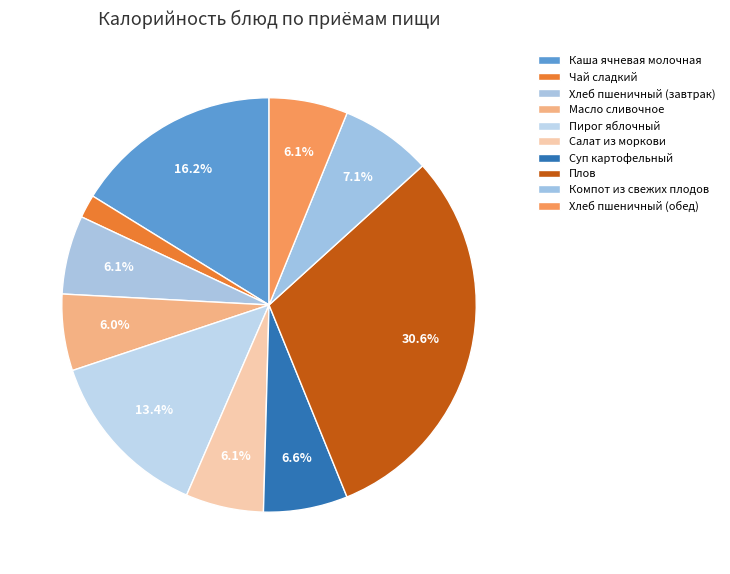

What is the change in value from Салат из моркови to Плов?

+377.6